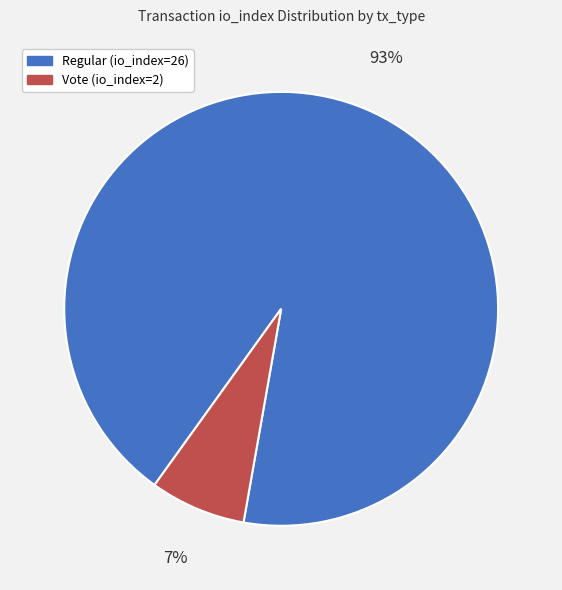

True or false: Regular (io_index=26) accounts for 83% of the total.

False